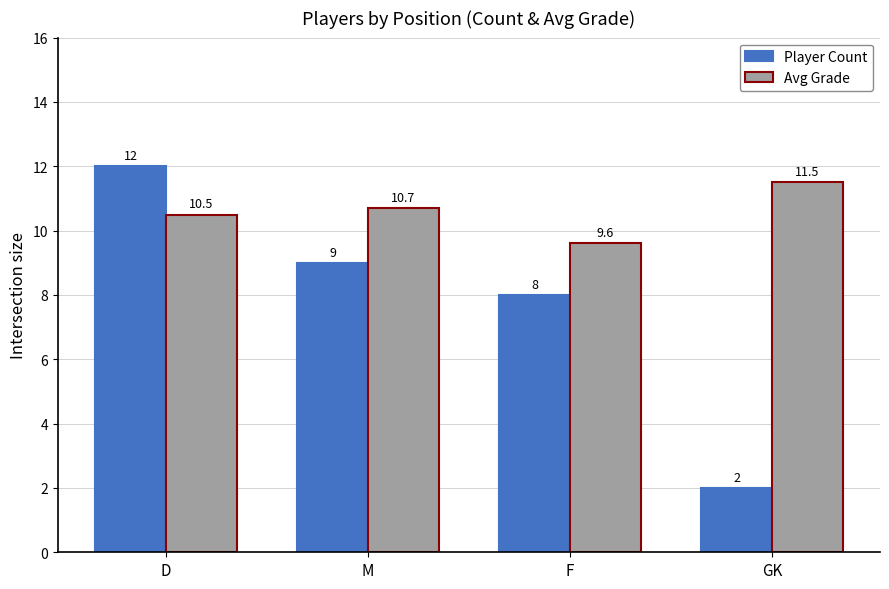

At which label is Avg Grade closest to 10?

F